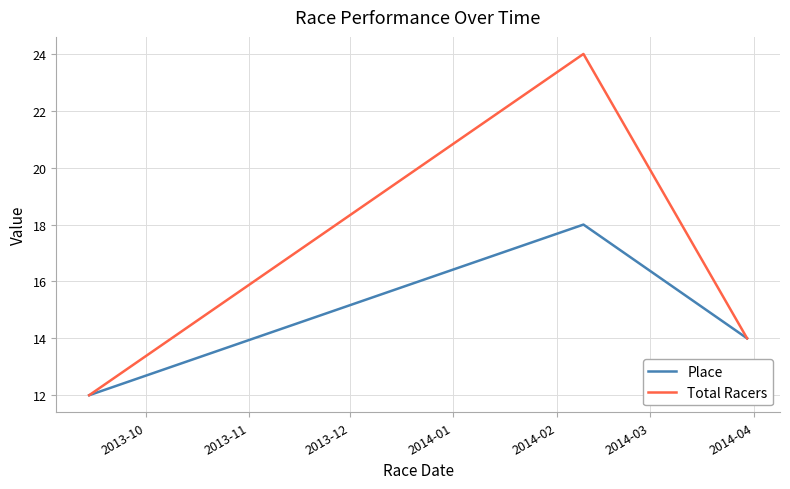

Reading left to right, extract all data points from this chart.

Place: 12	18	14
Total Racers: 12	24	14